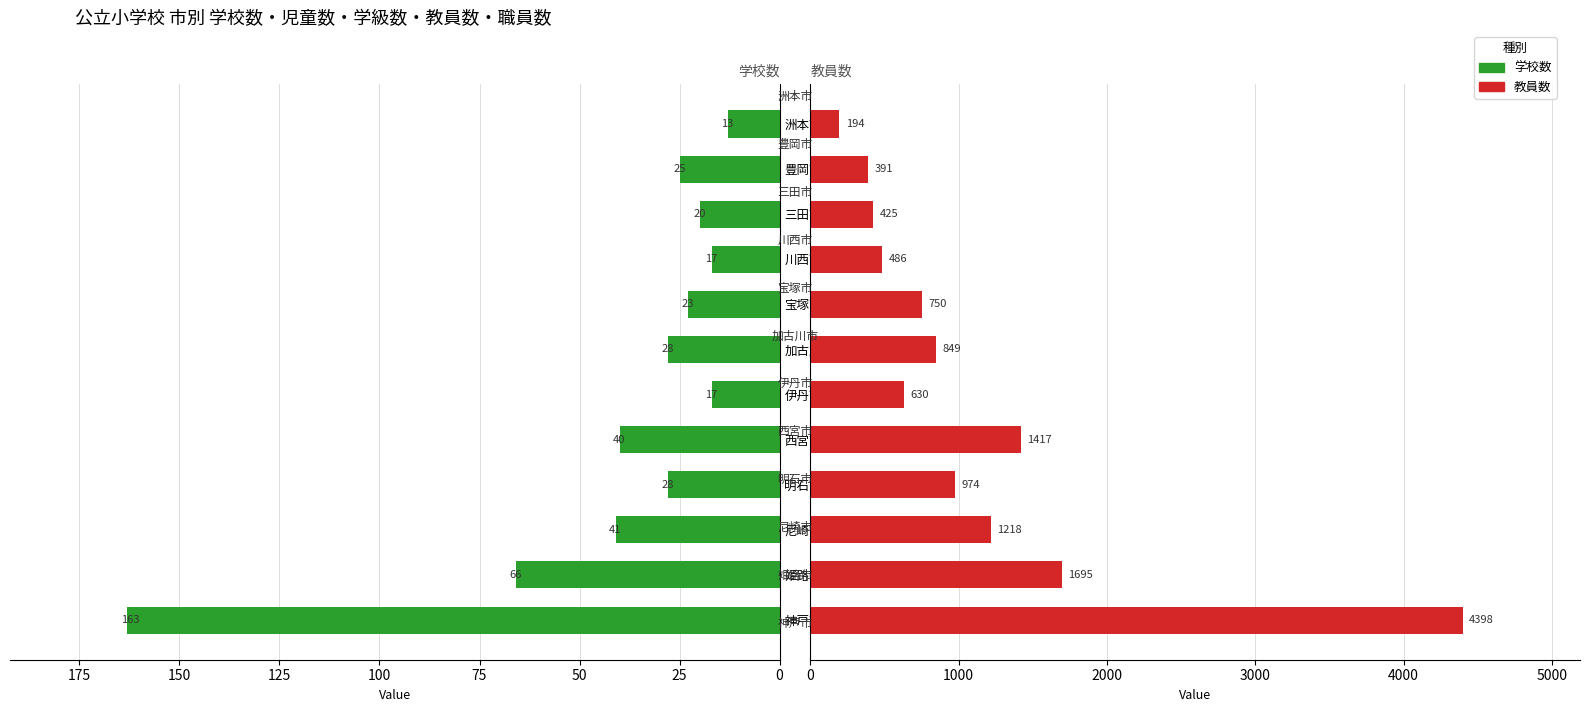

True or false: 学校数 has a value of 28 at 200.

False